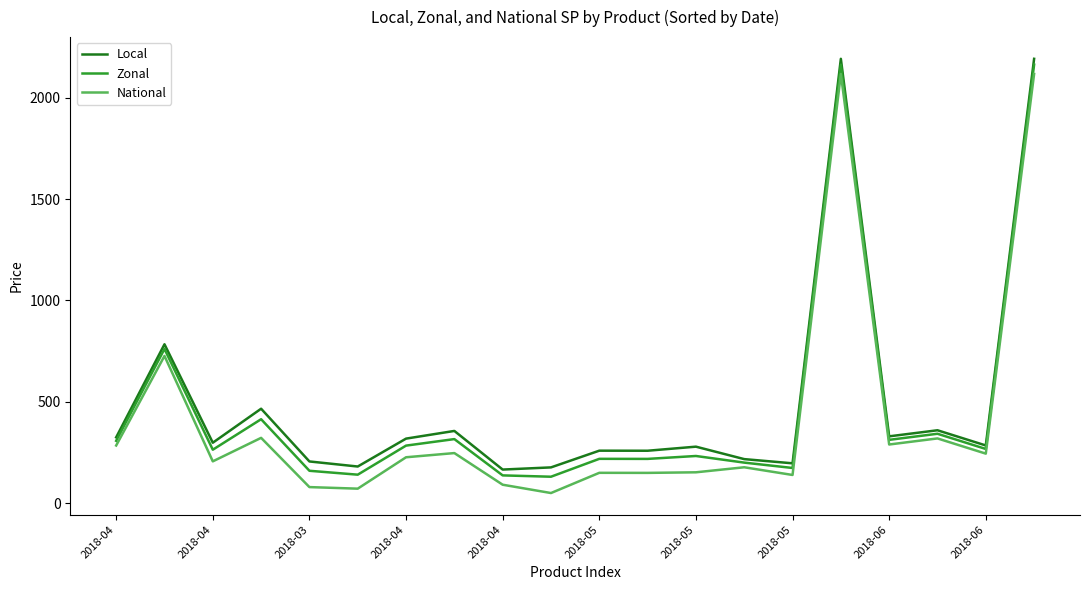

What is the minimum value for Zonal?

130.3